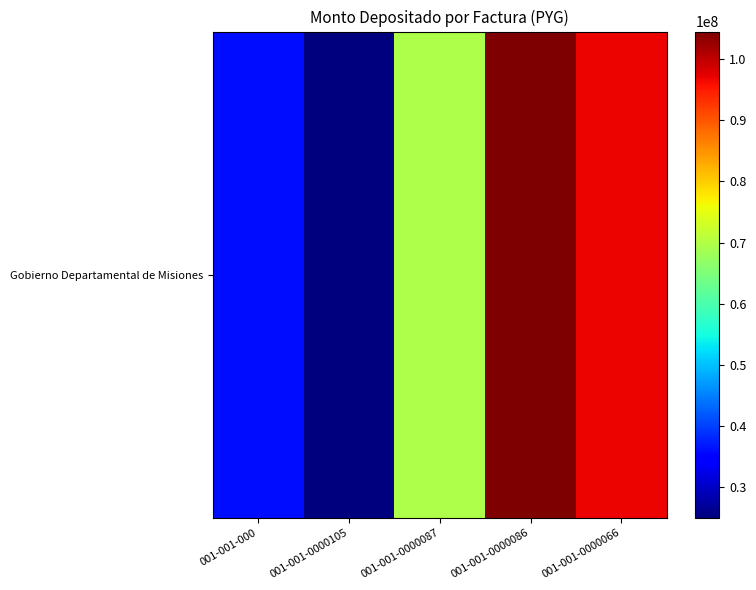

At which category does the chart reach its peak across all series?

001-001-0000086